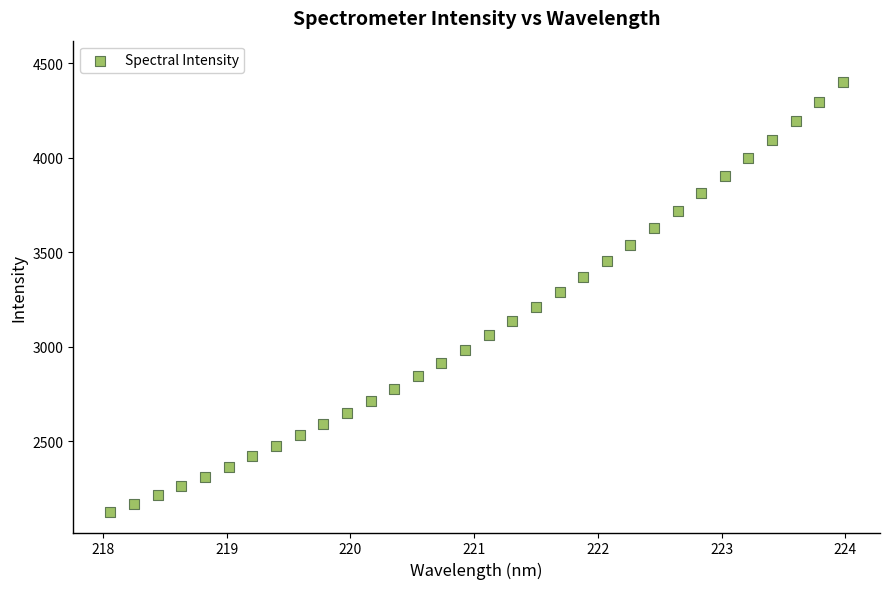

What is the range of Y values (max minus min)?

2276.3